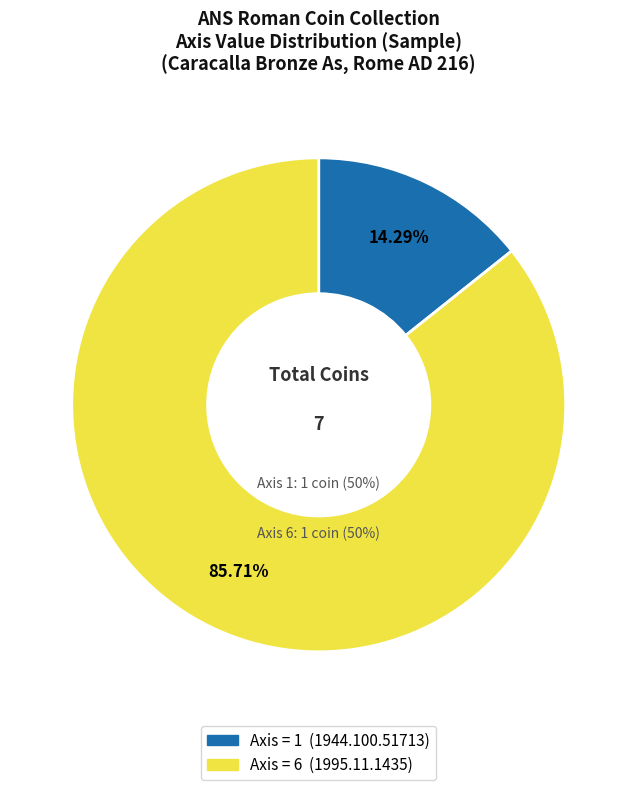

What is the smallest slice in the pie chart?

1944.100.51713